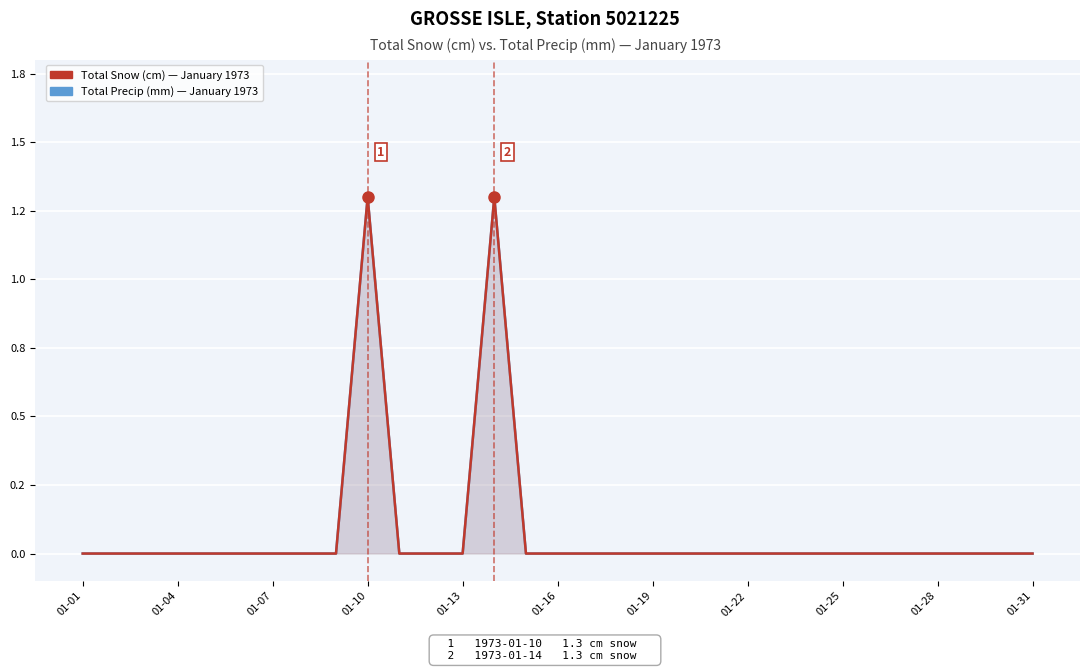

What is the difference between the maximum and minimum values in the Total Precip (mm) — January 1973 series?

1.3